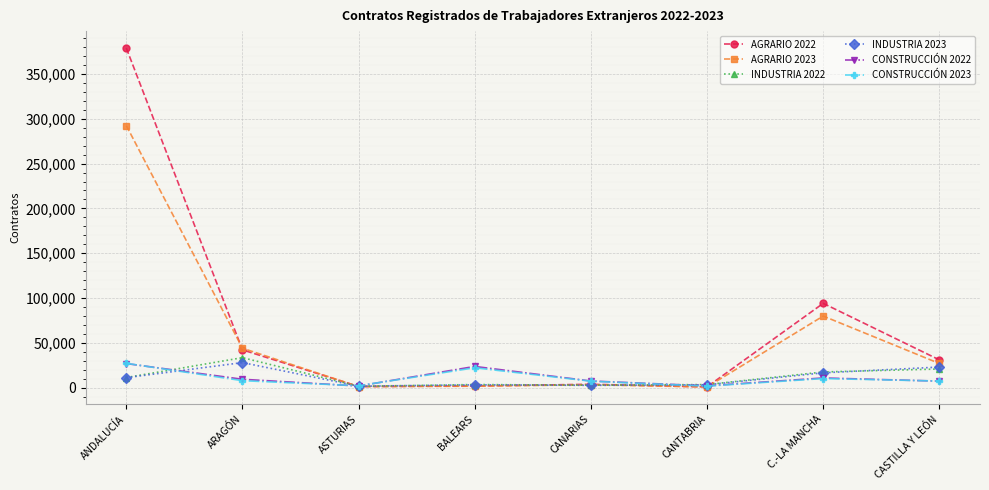

How many categories are shown in the chart?

8